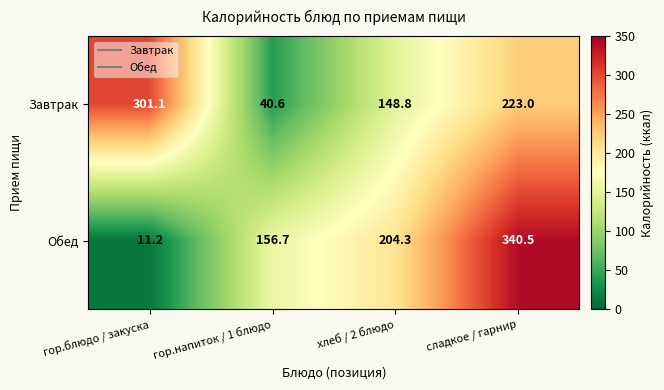

At which category is the sum across all series the highest?

сладкое / гарнир